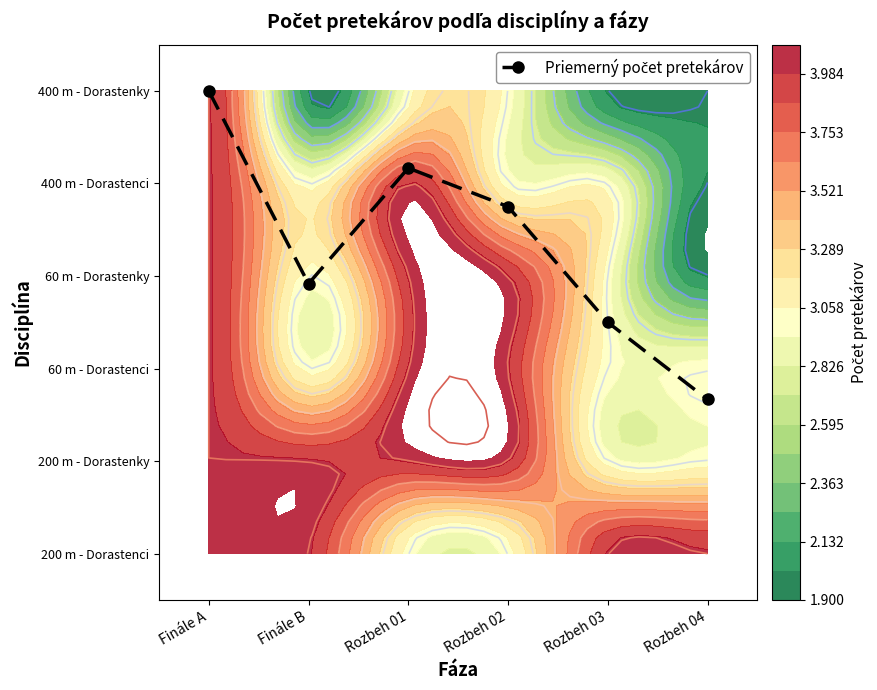

Reading left to right, extract all data points from this chart.

Finále A=5.0	Finále B=2.9	Rozbeh 01=4.2	Rozbeh 02=3.8	Rozbeh 03=2.5	Rozbeh 04=1.7